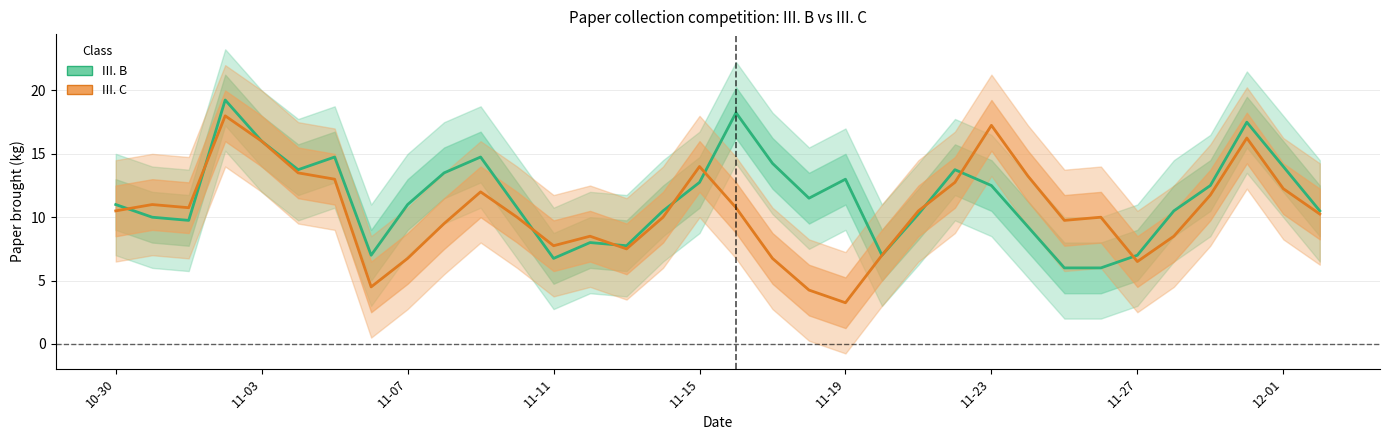

What is the average value of the III. C series?

10.4